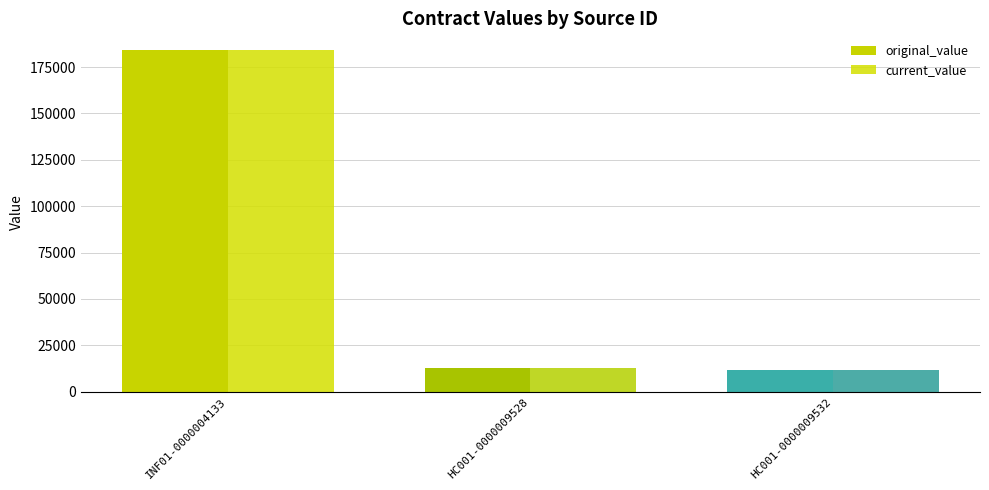

Rank the series by their maximum value, from lowest to highest.

original_value, current_value